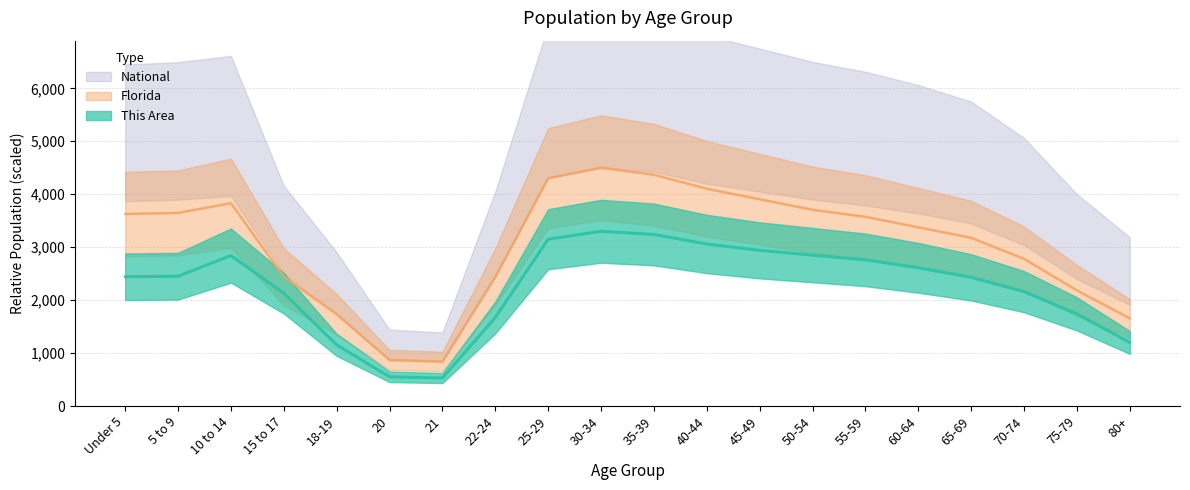

What are all the series names shown in the legend?

This Area, Florida, National